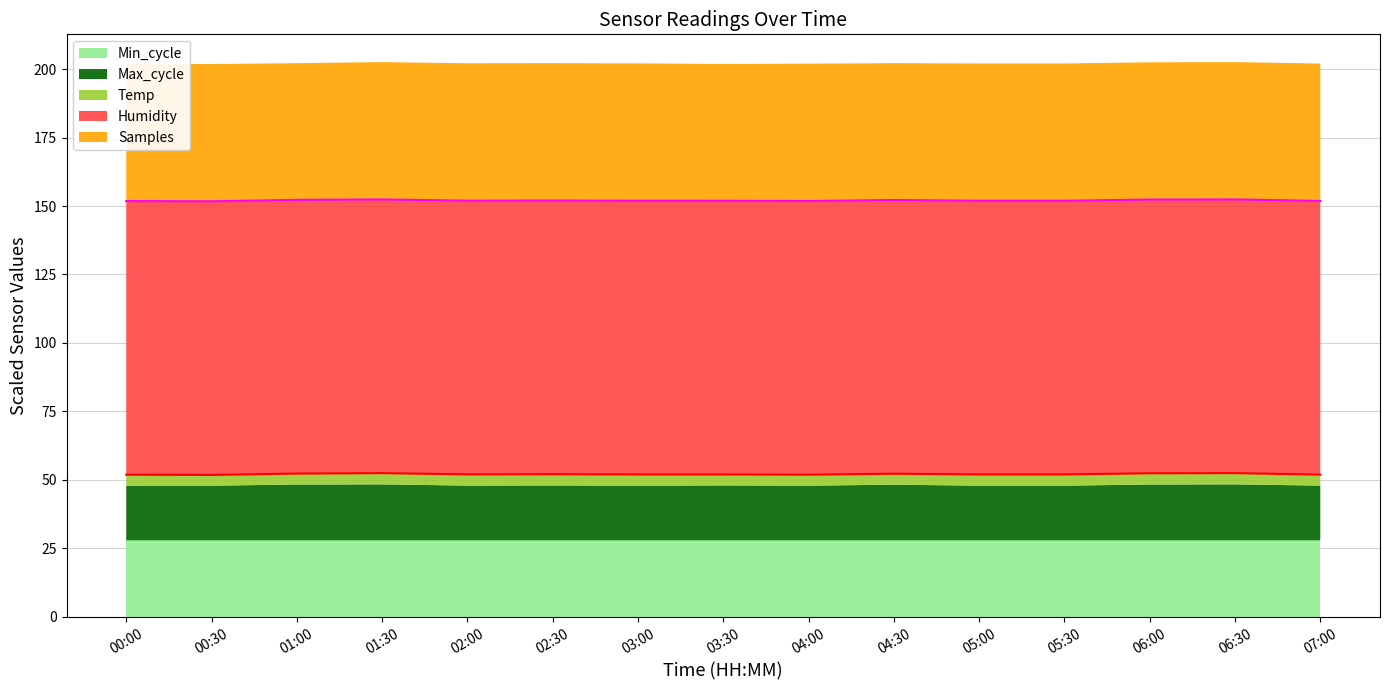

Which series changed the most between 02:00 and 03:00?

Temp (line)